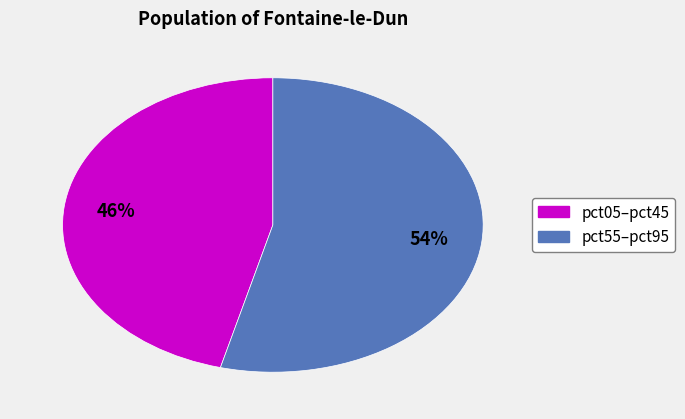

Does any single category account for the majority?

Yes